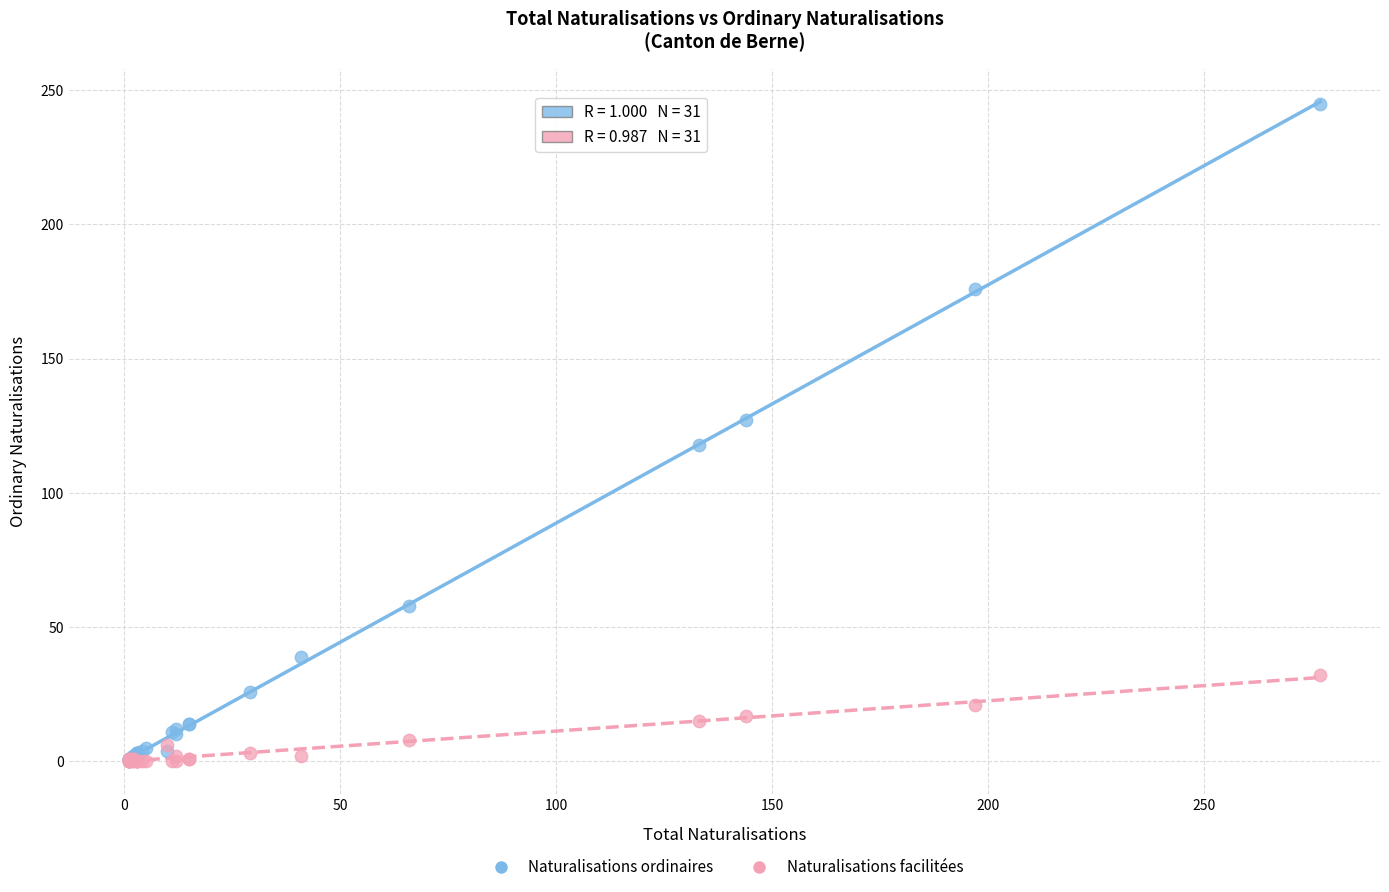

What are all the series names shown in the legend?

Naturalisations ordinaires, Naturalisations facilitées